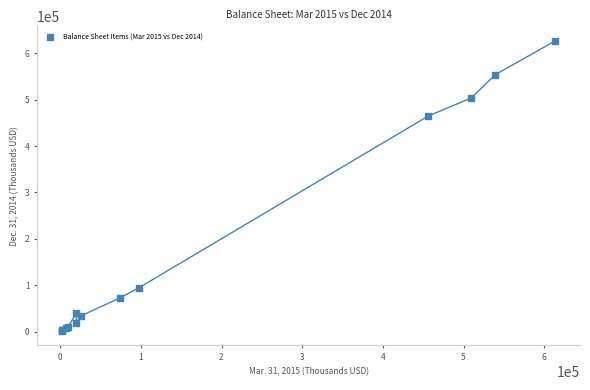

What Y value in the scatter plot is closest to 314466?

464740